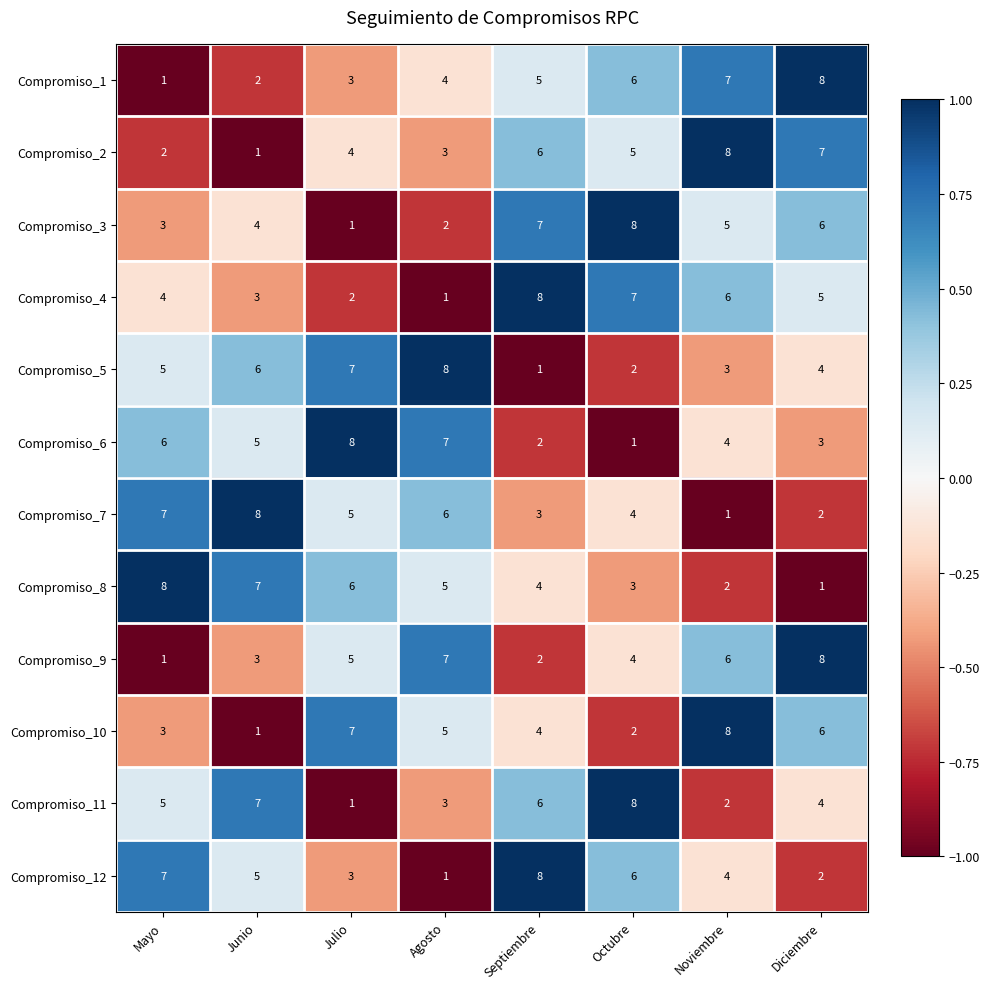

How many distinct data groups are displayed?

12